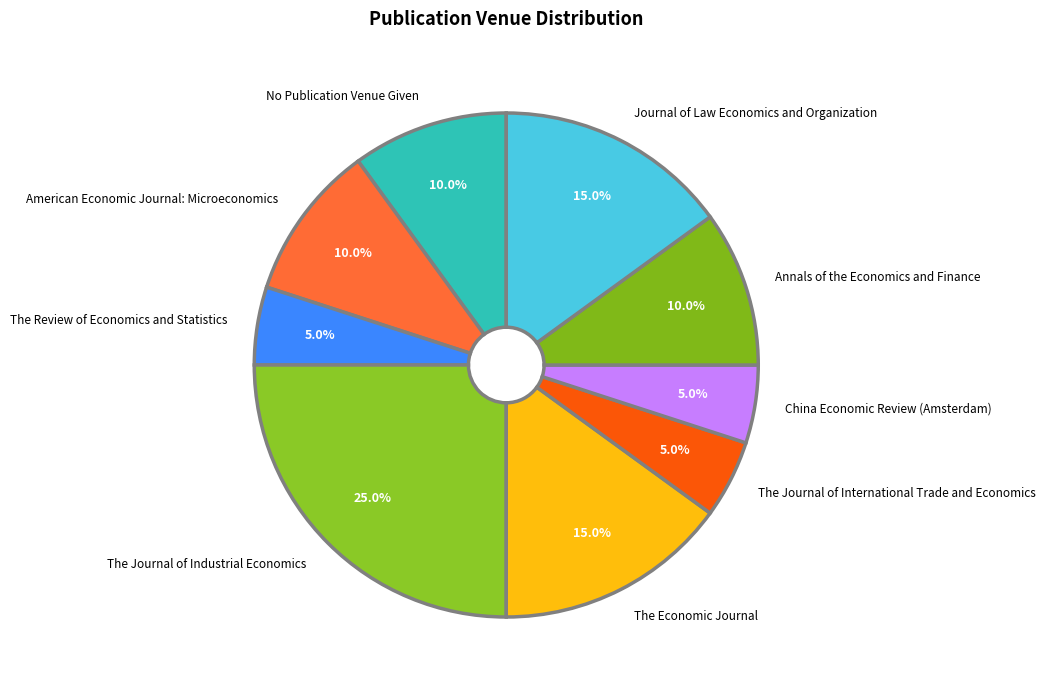

How many slices are in this pie chart?

9